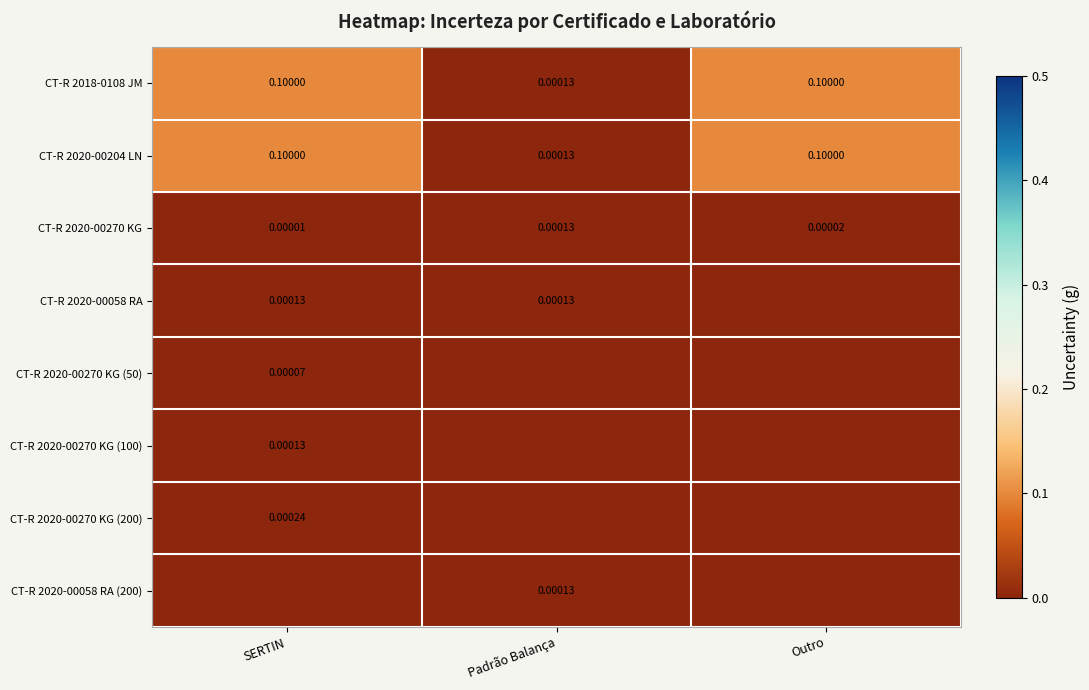

The value of CT-R 2020-00270 KG at Outro is 0.0. True or false?

True